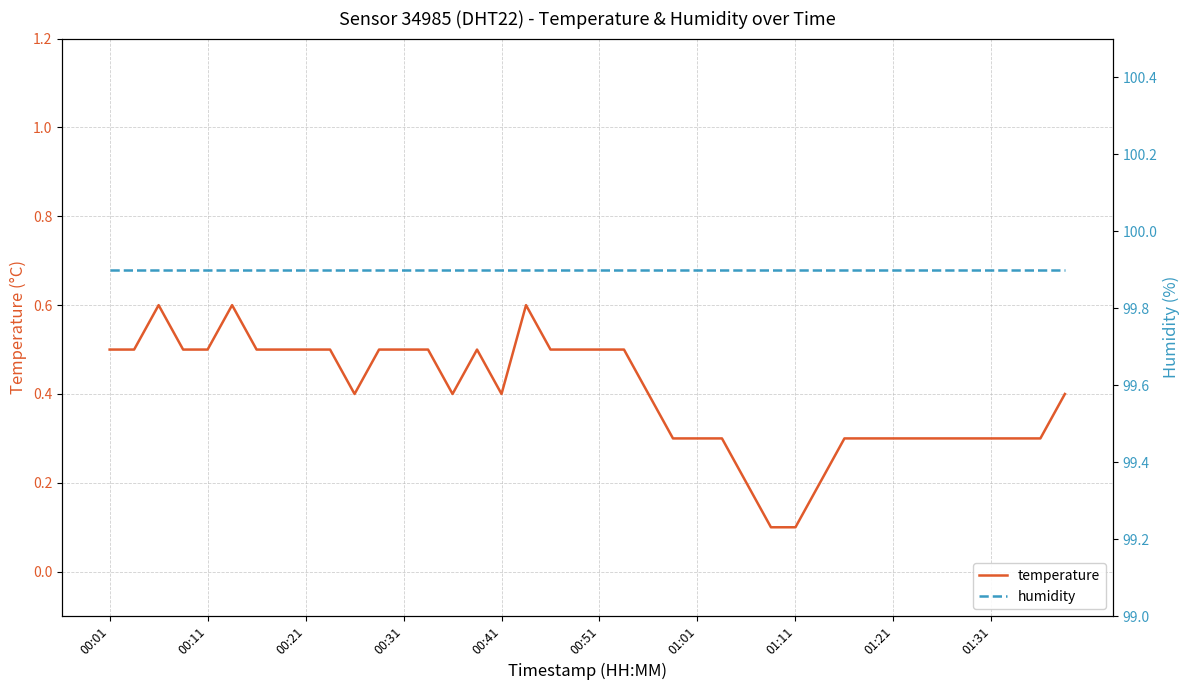

The temperature series shows 0.5 at 01:01. True or false?

False